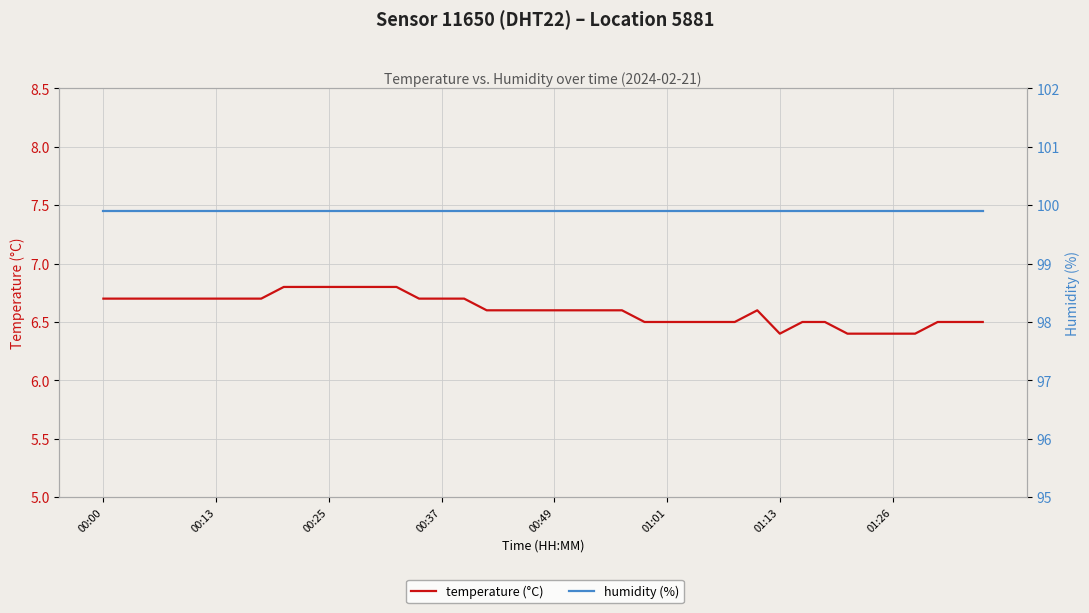

What position from the left is 12?

13